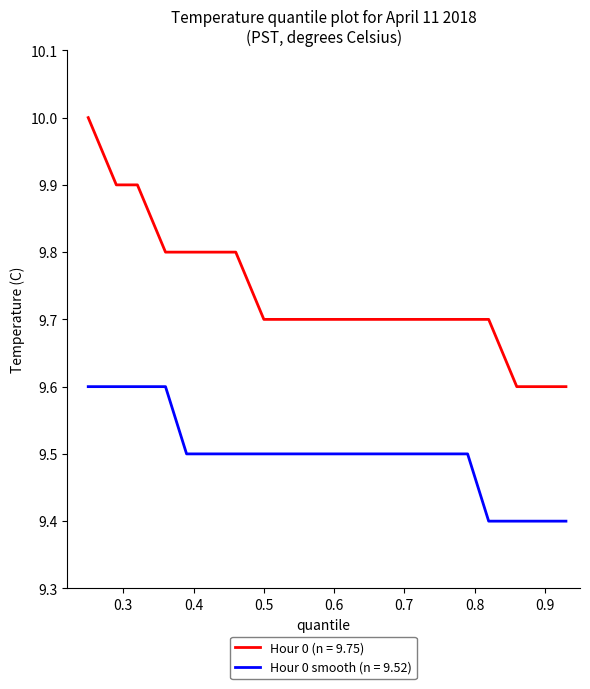

List the series in order of their peak value, highest first.

Hour 0 (n = 9.75), Hour 0 smooth (n = 9.52)